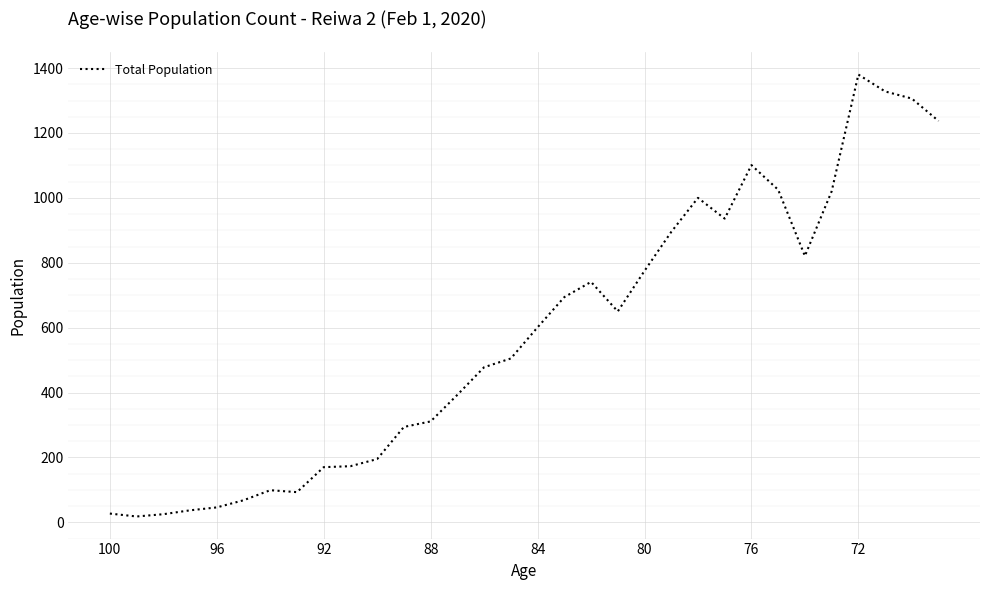

What is the difference between the maximum and minimum values?

1362